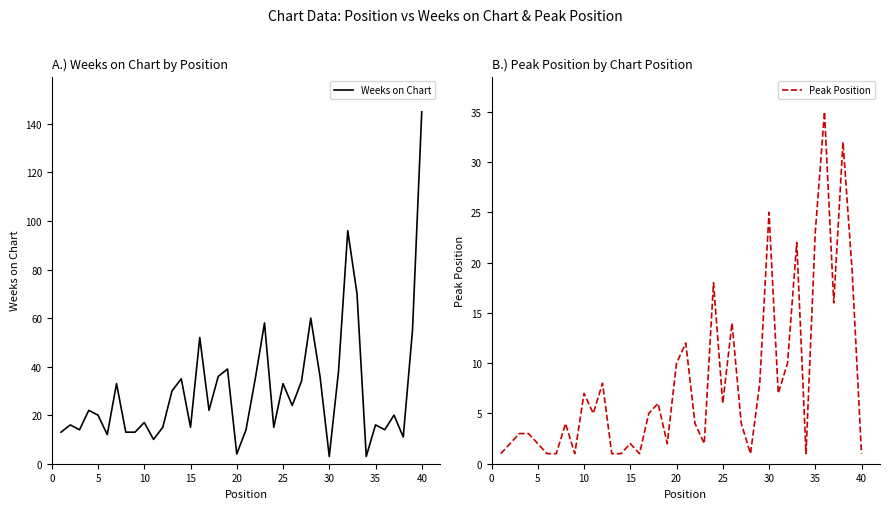

True or false: Weeks on Chart has a value of 16 at 35.

True